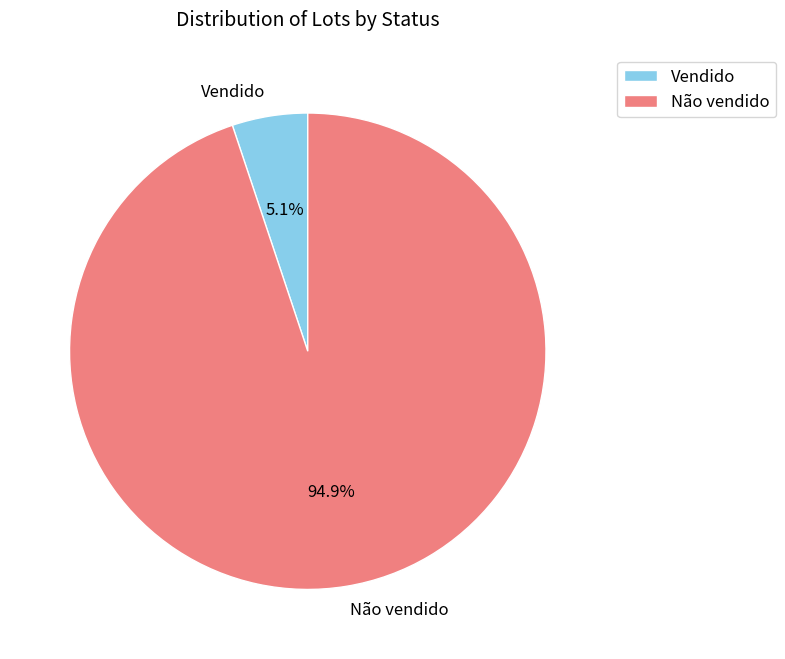

Rank the categories by value from highest to lowest.

Não vendido, Vendido